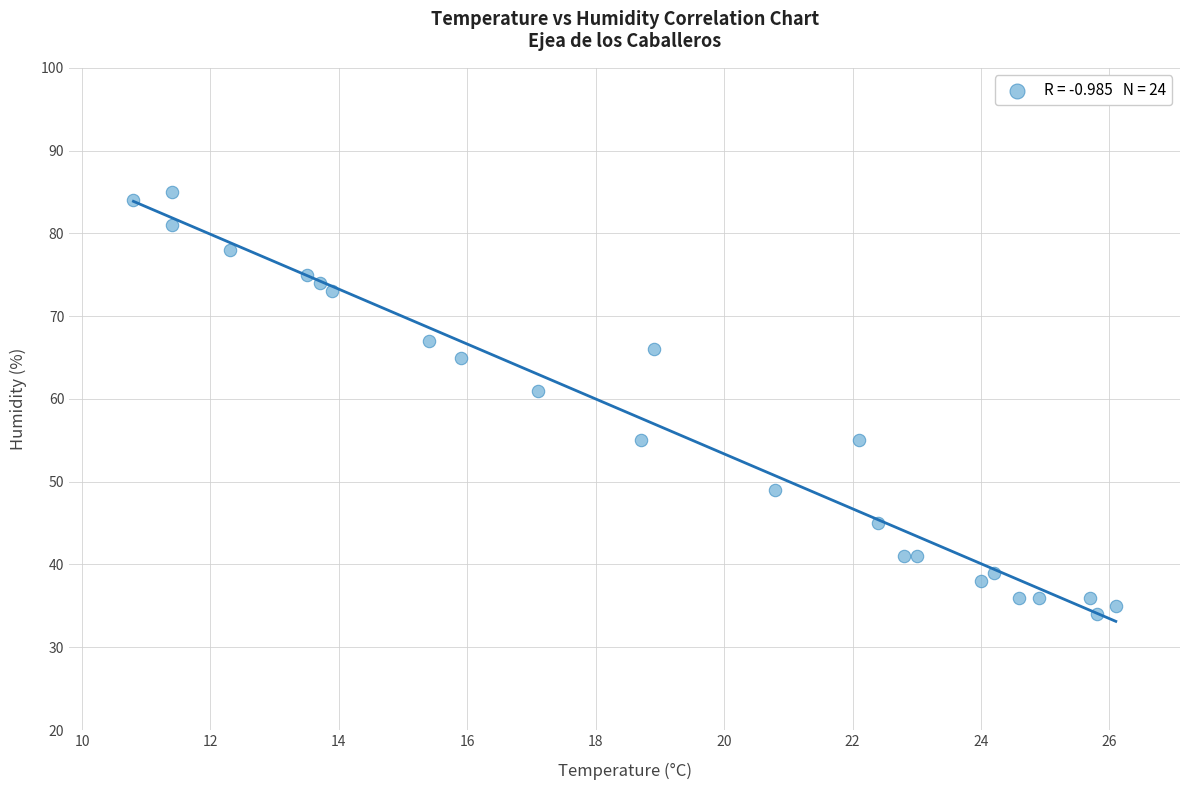

What is the range of Y values (max minus min)?

51